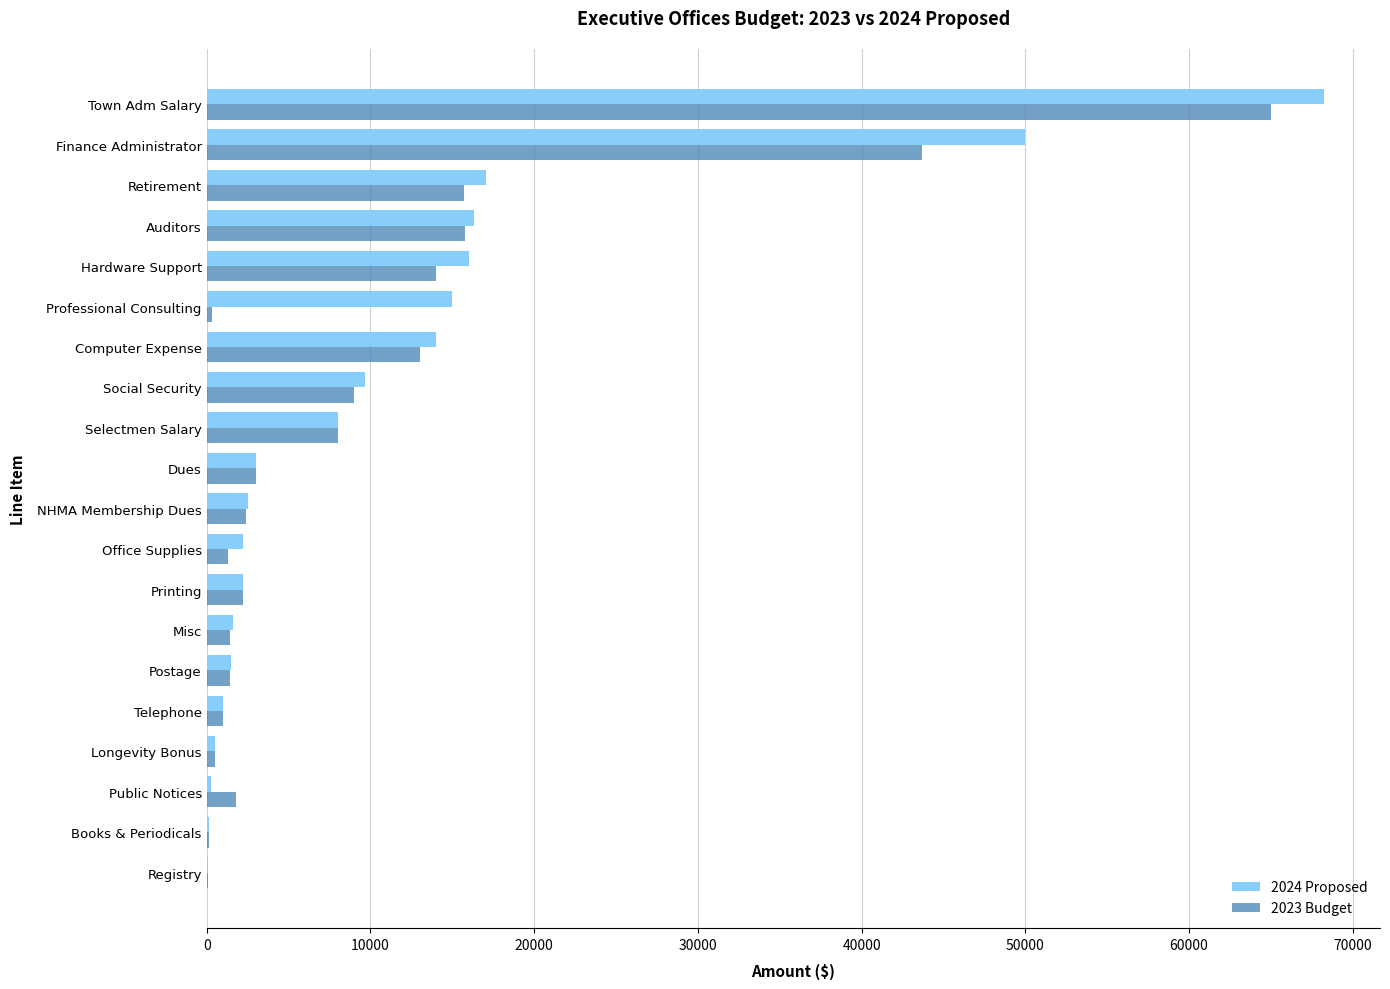

True or false: 2024 Proposed has a value of 13712.2 at Selectmen Salary.

False